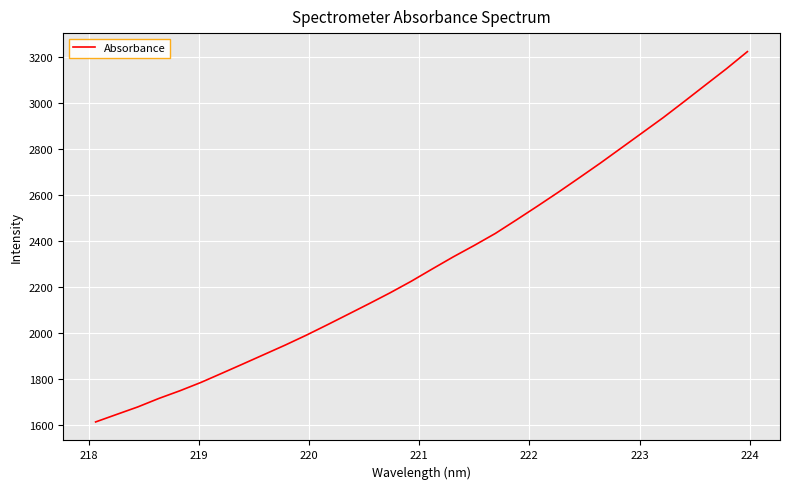

What is the difference between the maximum and minimum values?

1610.5